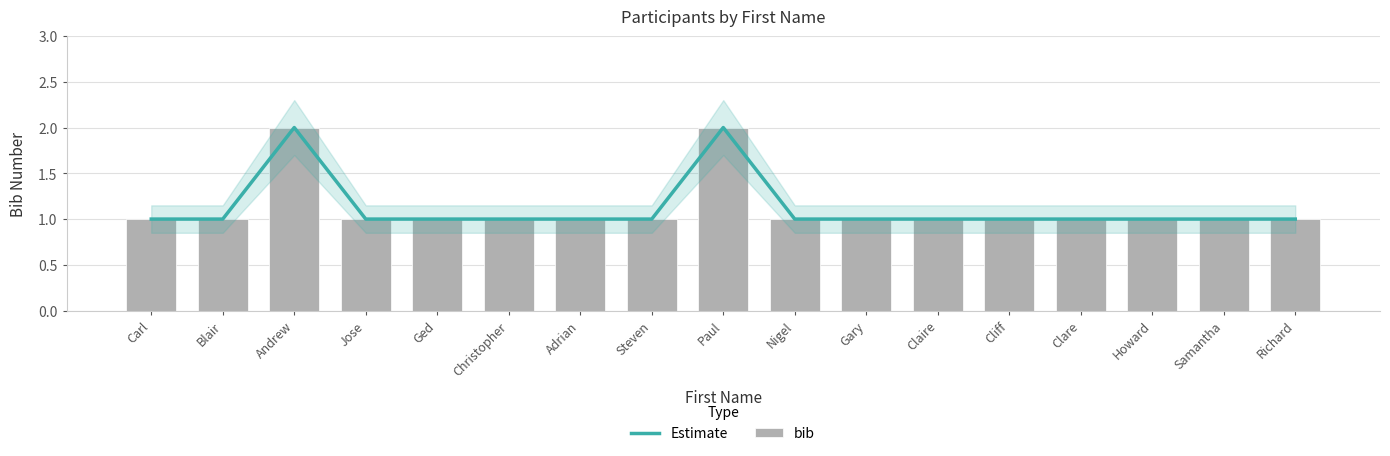

The Estimate series shows 1 at Clare. True or false?

True